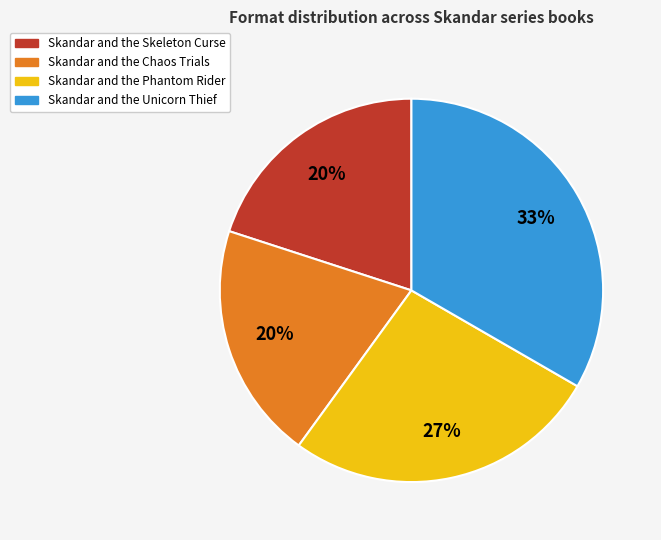

Do Skandar and the Phantom Rider and Skandar and the Skeleton Curse together represent more than half of the pie?

No